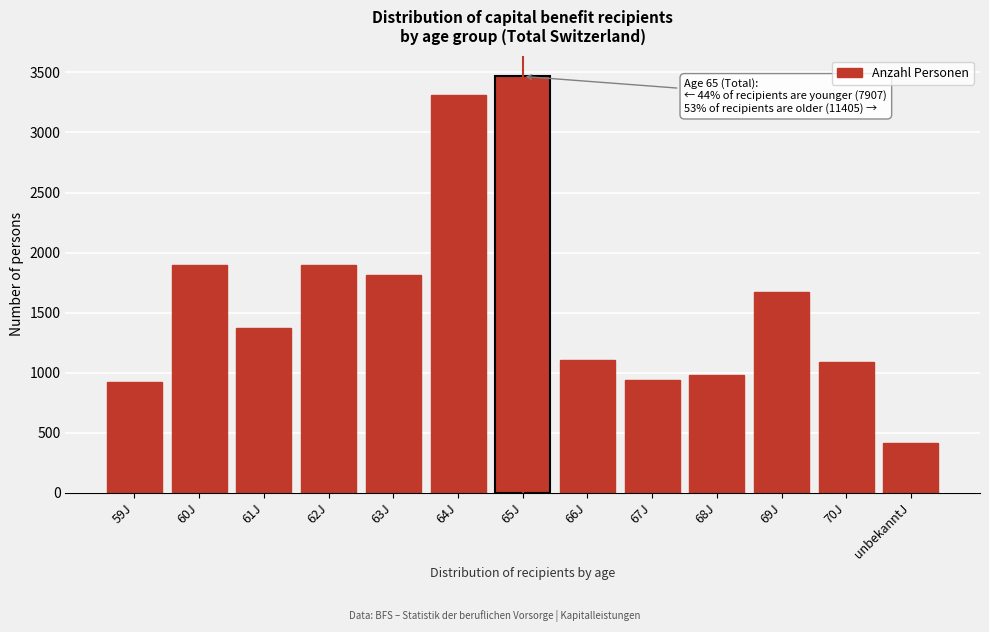

The value at 66J is 1107. True or false?

True